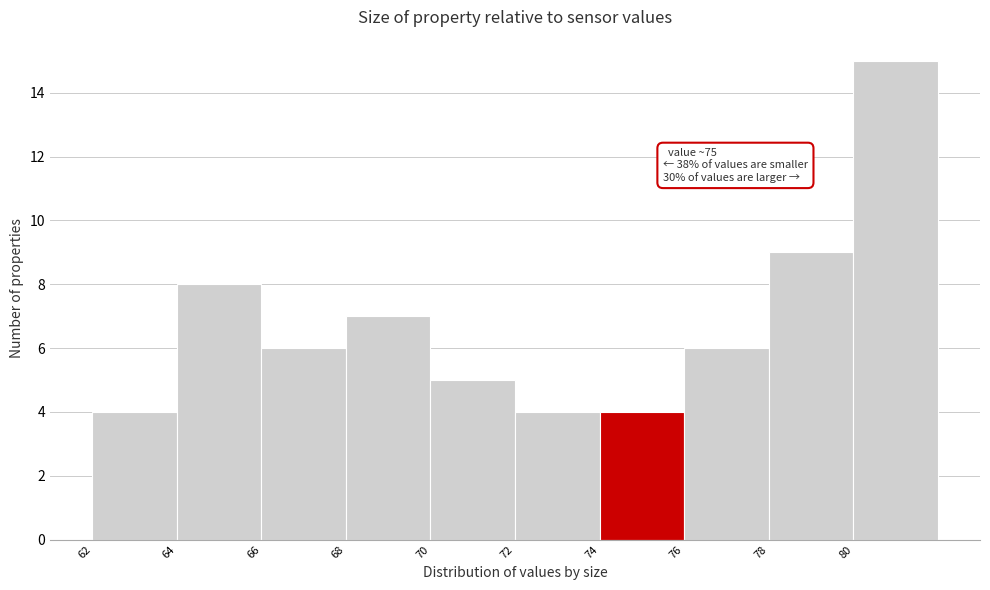

Over which range of the x-axis is the bar tallest?

80 to 82